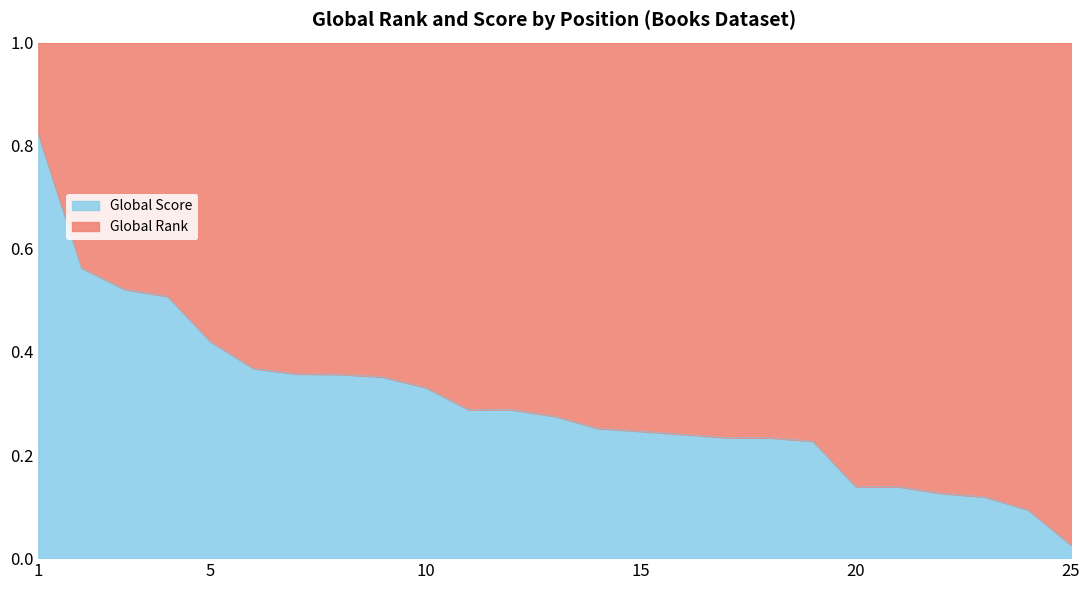

Reading left to right, what are all the values shown in this chart?

0.8	0.6	0.5	0.5	0.4	0.4	0.4	0.4	0.4	0.3	0.3	0.3	0.3	0.3	0.2	0.2	0.2	0.2	0.2	0.1	0.1	0.1	0.1	0.1	0.0